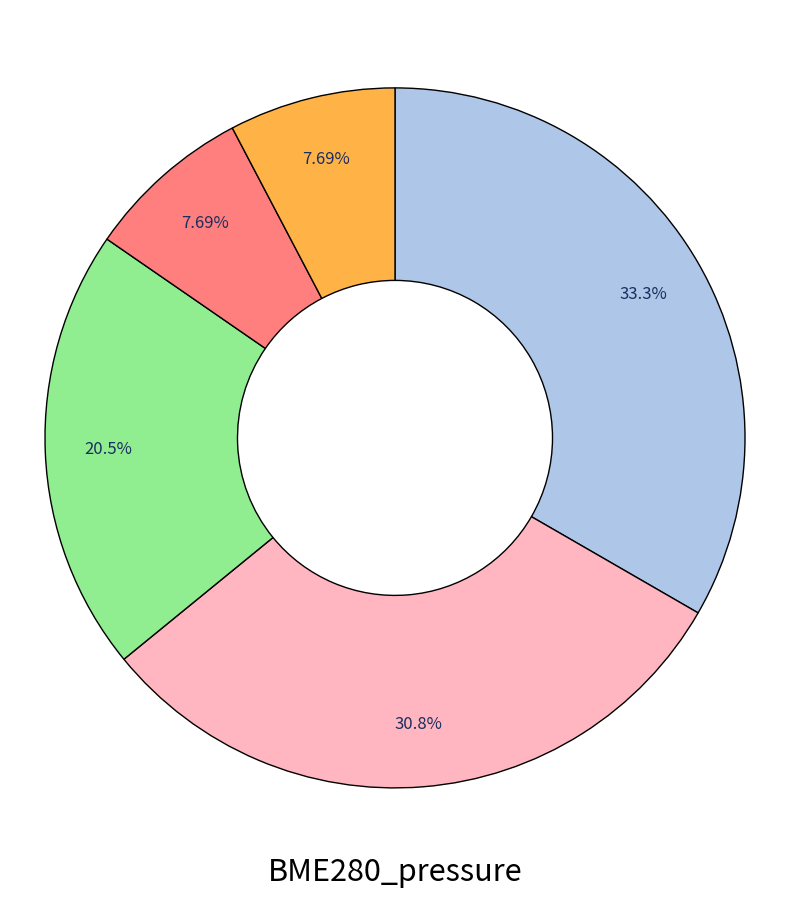

Is there any slice that represents more than half of the pie?

No